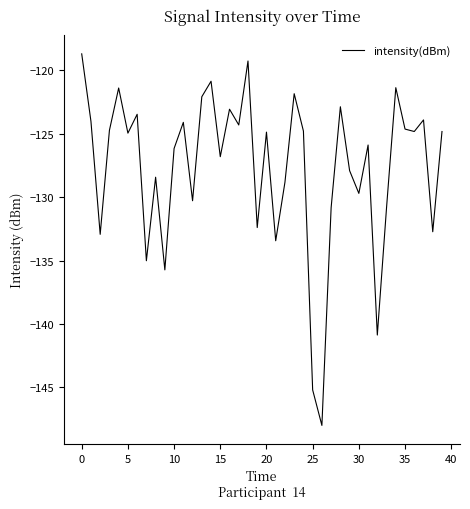

What is the difference between the maximum and minimum values?

29.3